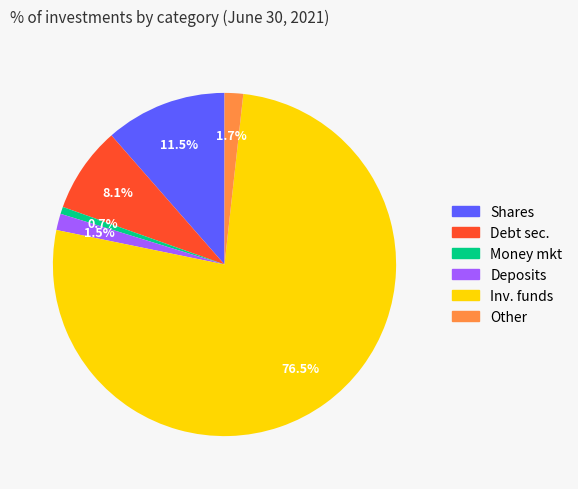

Does any single category account for the majority?

Yes